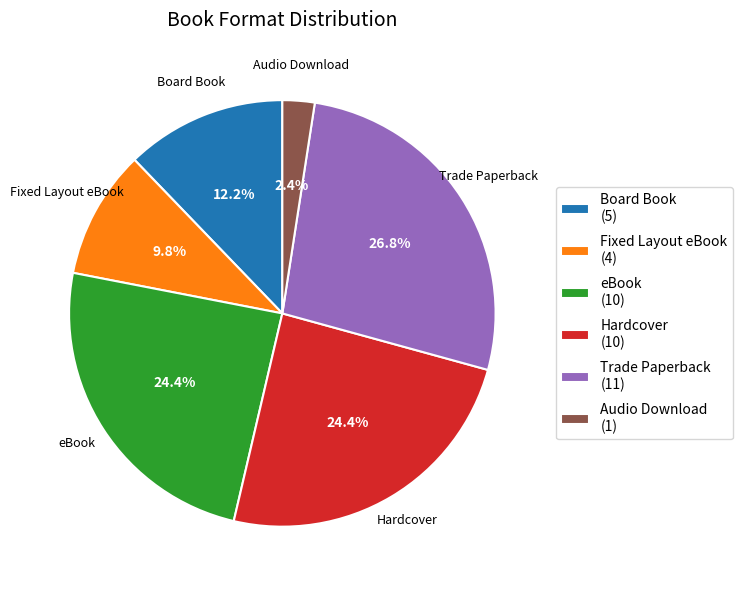

Which category has the smallest portion of the pie?

Audio Download